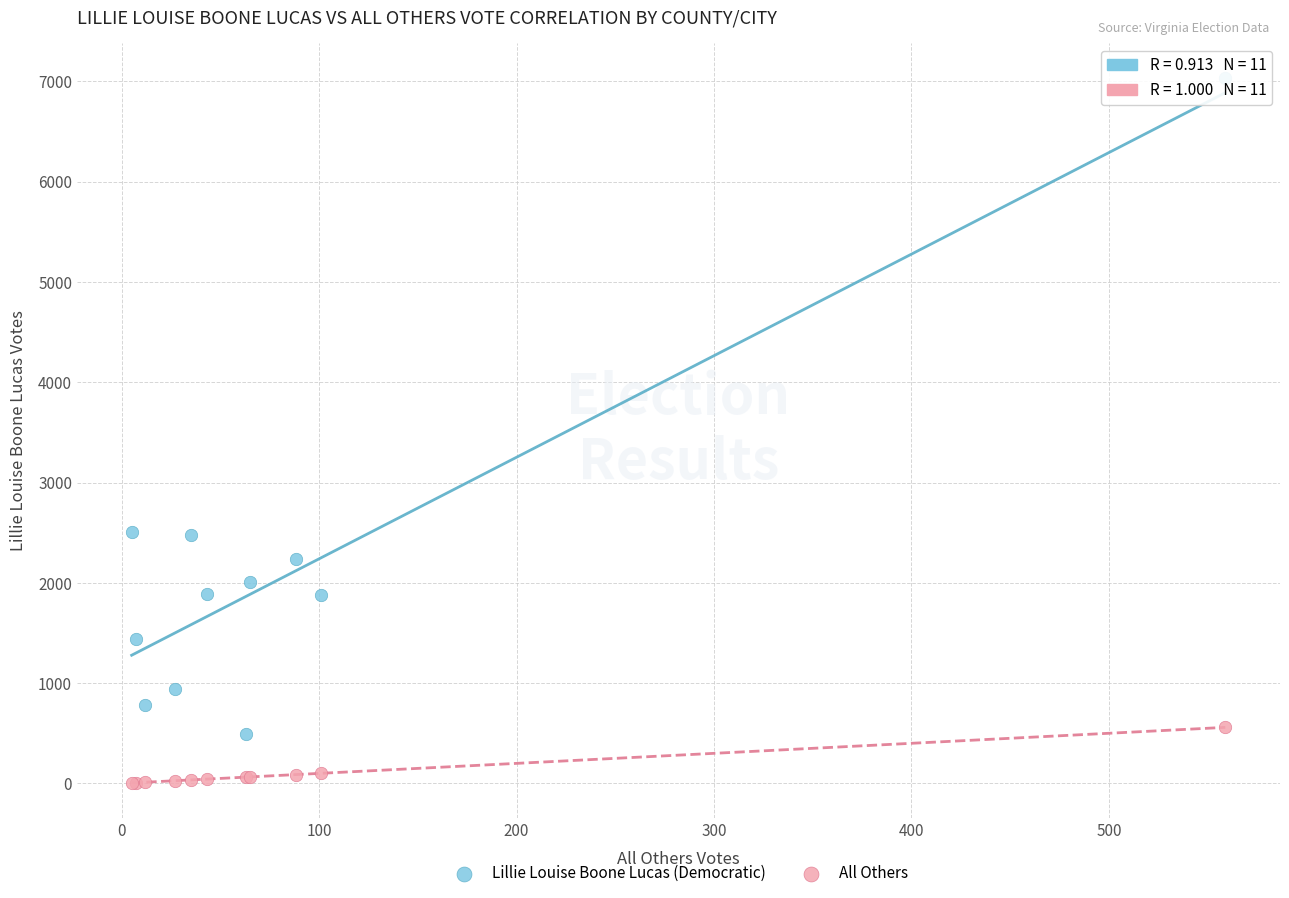

What is the X range (max minus min) for the scatter plot?

554